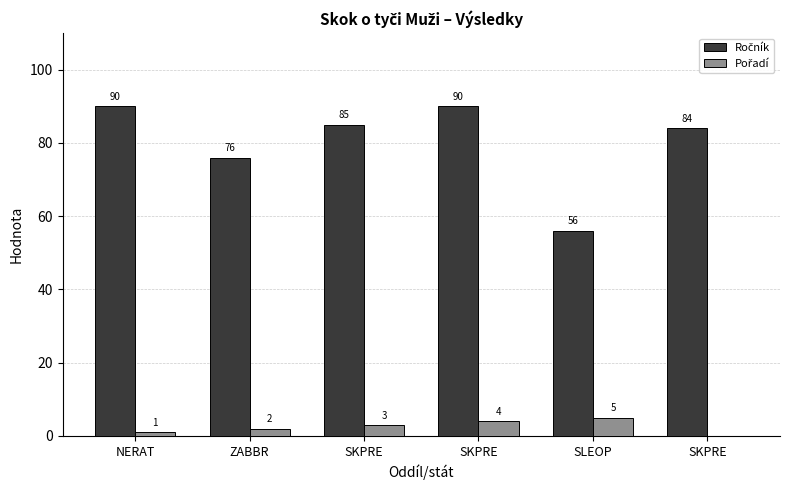

What is the total value across all series at SLEOP?

61